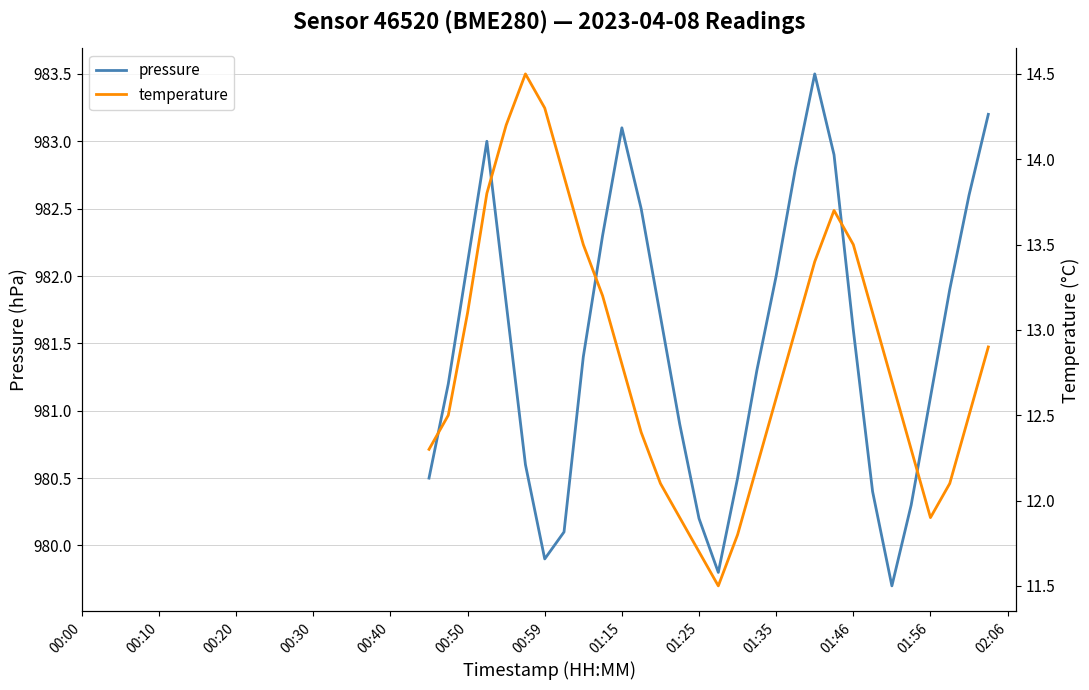

What is the highest value of the pressure series?

983.5